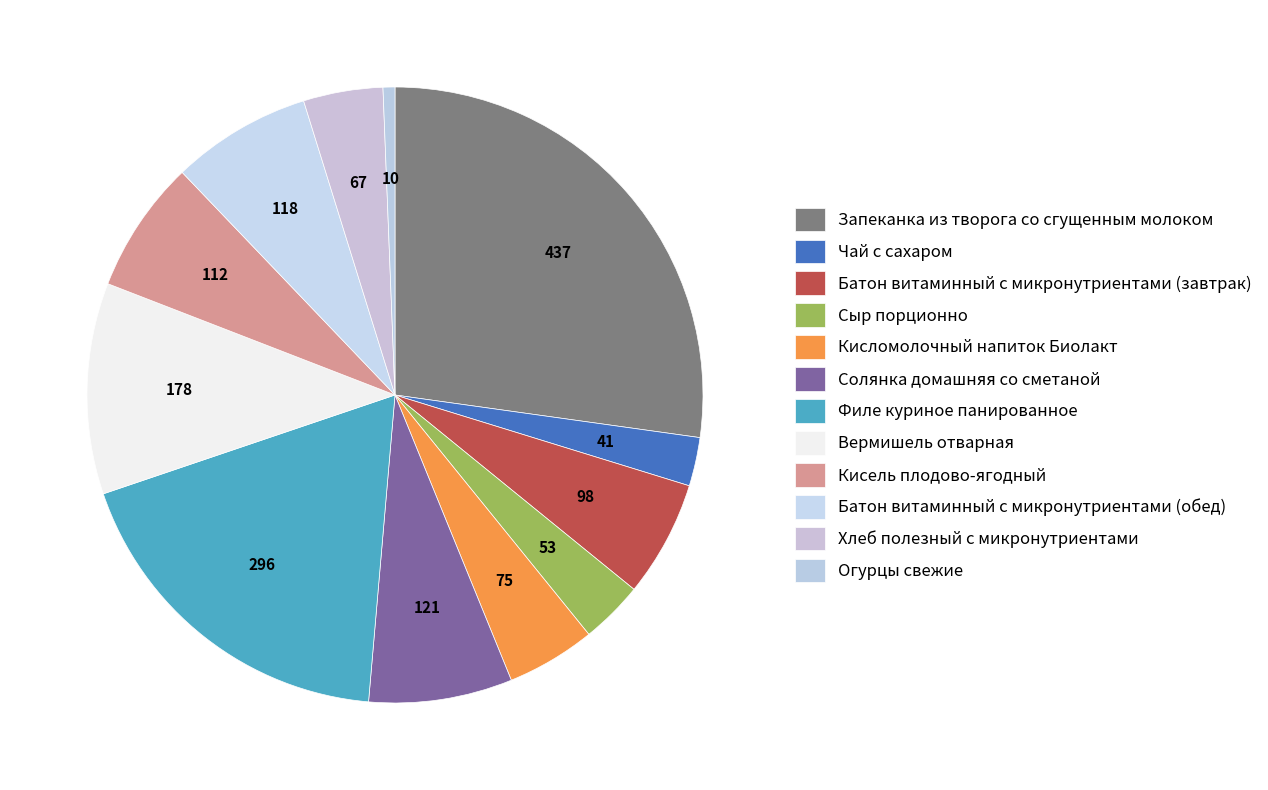

How many slices are in this pie chart?

12